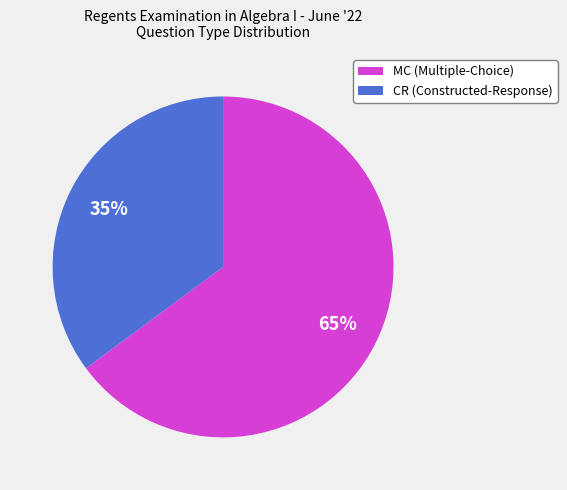

What is the majority slice?

MC (Multiple-Choice)